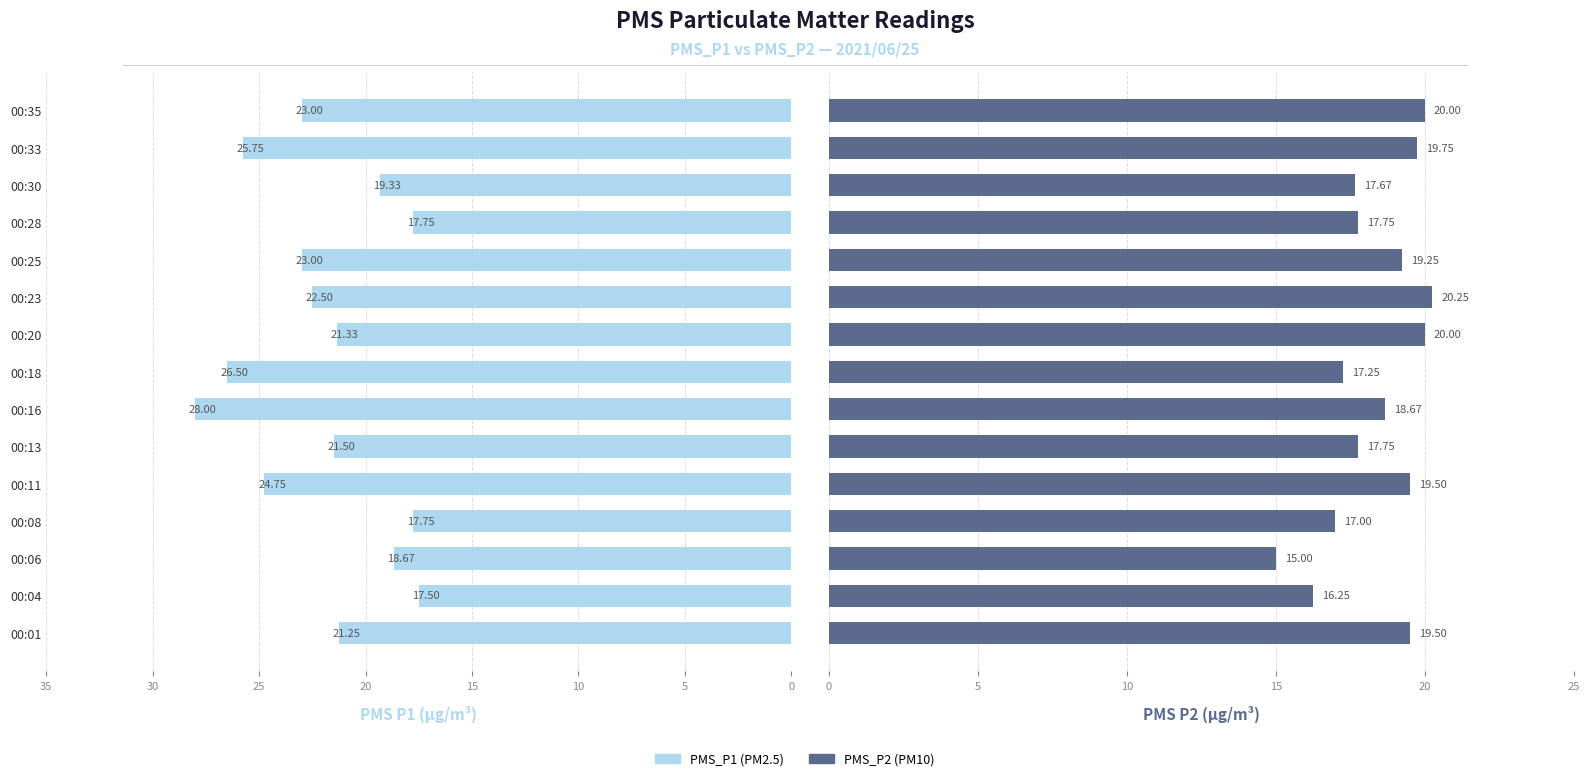

What is the difference between the second highest and minimum values in the PMS_P1 series?

9.0